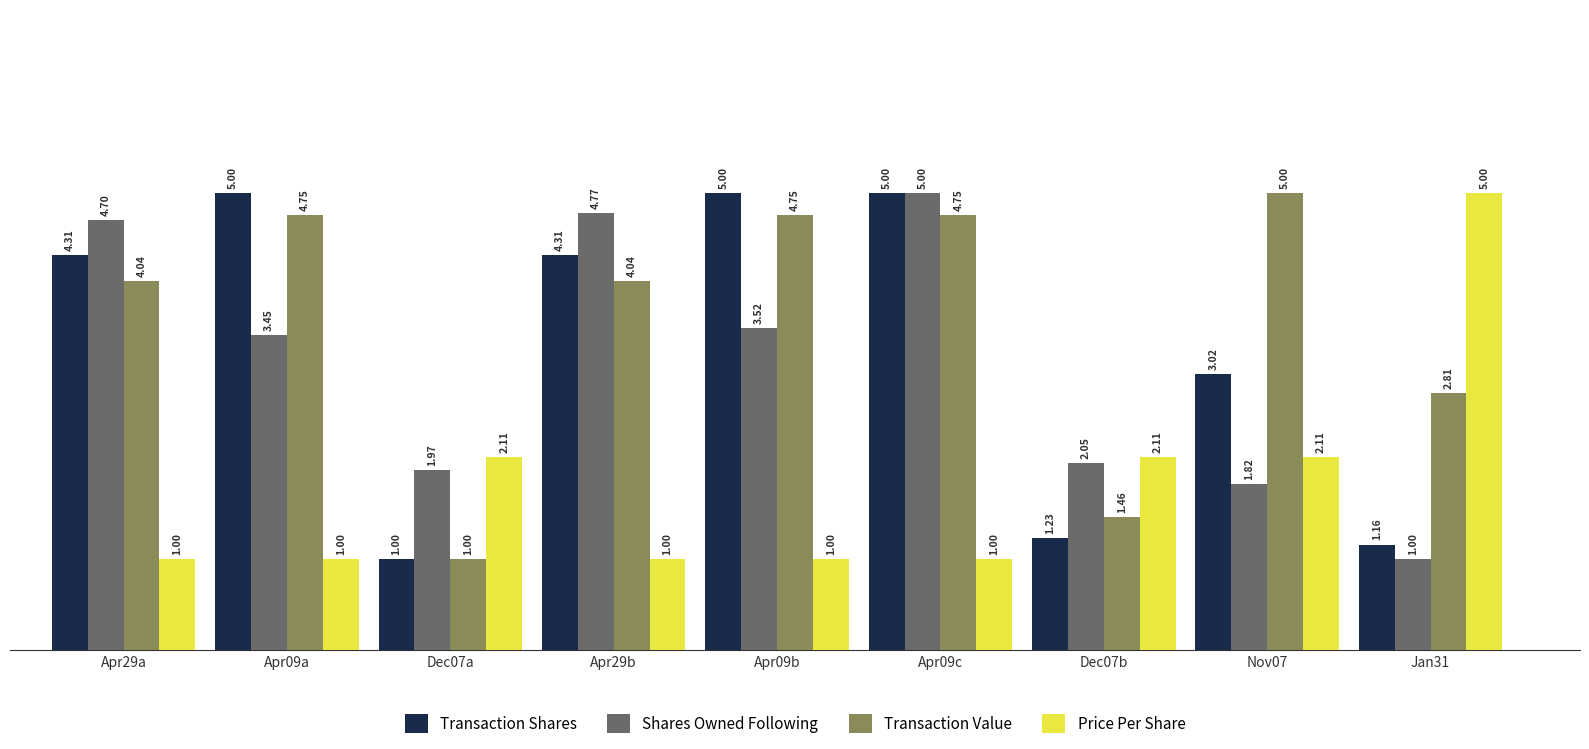

How many data points in Price Per Share are above 1?

4